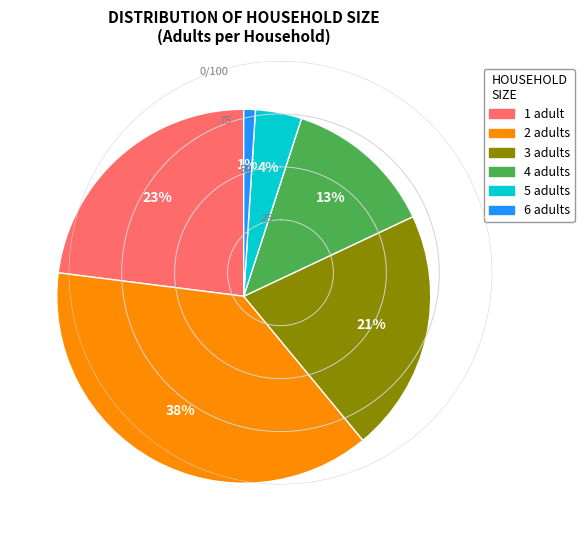

Is there a majority slice in this chart?

No